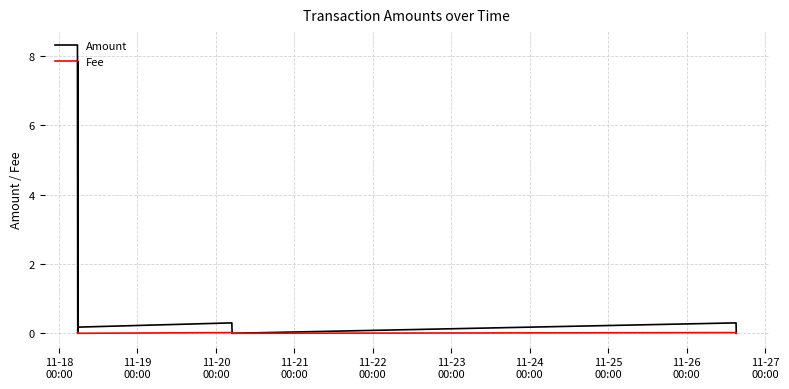

Rank the categories by Fee value from highest to lowest.

11-18
00:00, 11-23
00:00, 11-25
00:00, 11-19
00:00, 11-20
00:00, 11-21
00:00, 11-22
00:00, 11-24
00:00, 11-26
00:00